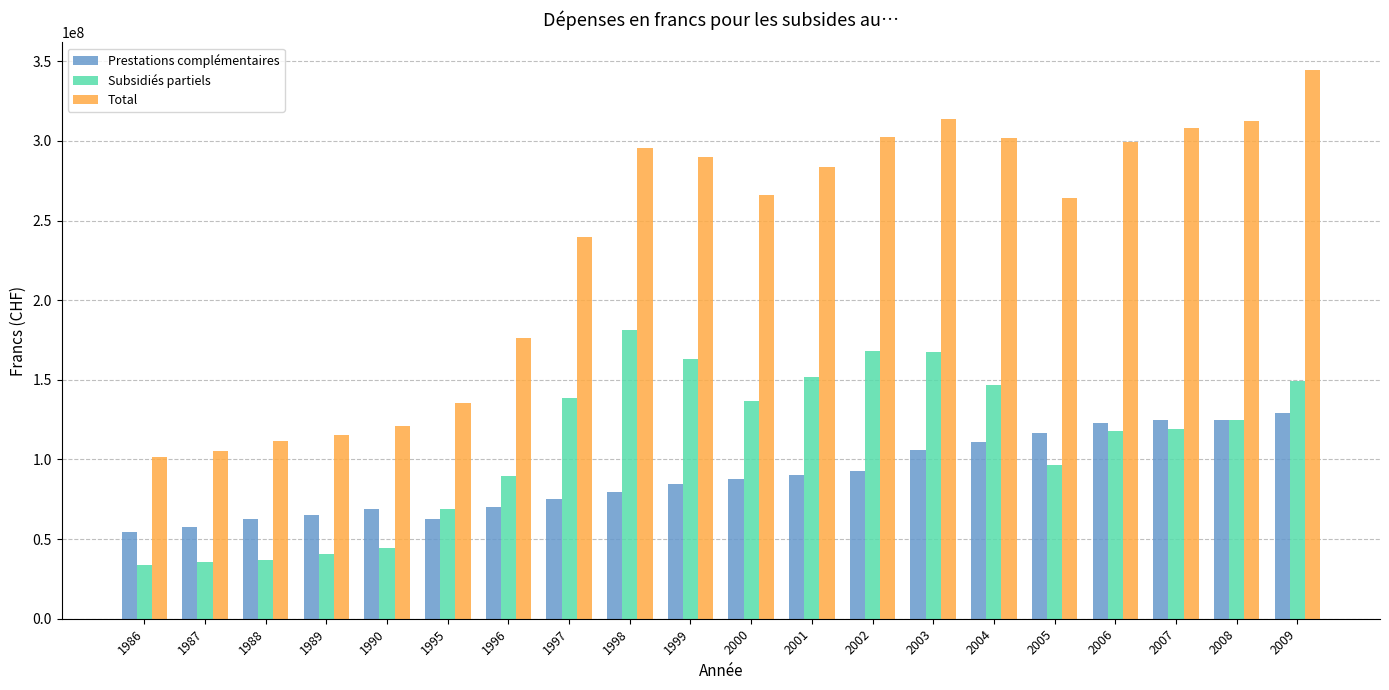

Which series has the largest range (max minus min)?

Total